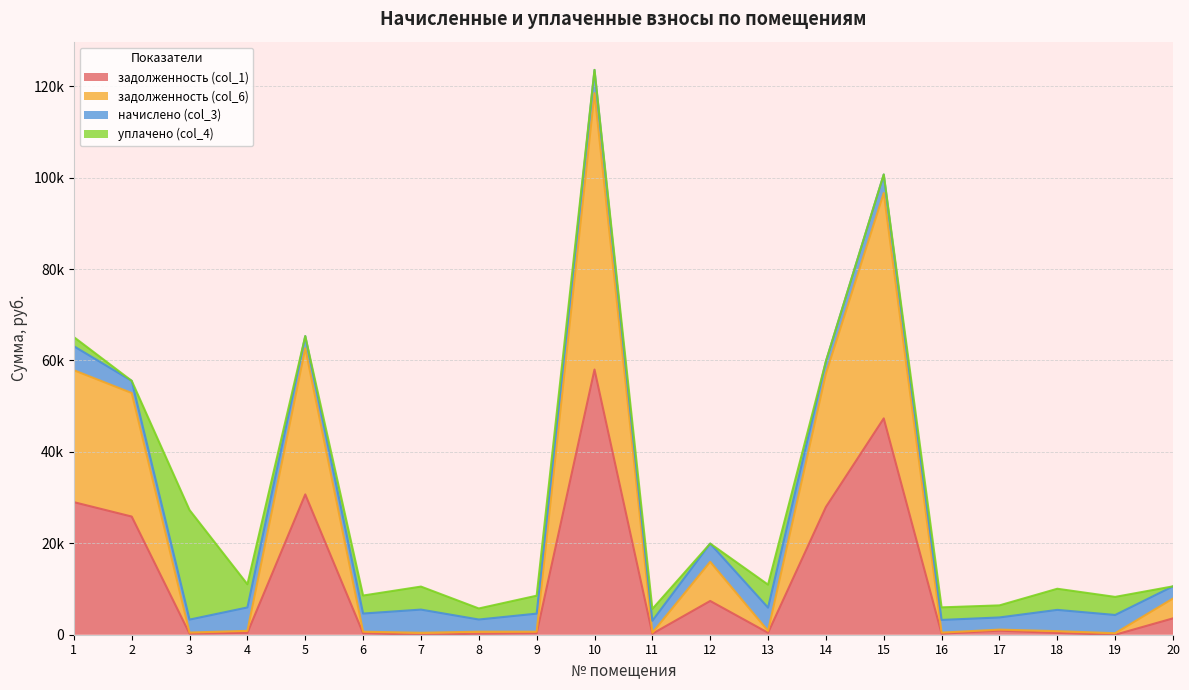

What are all the series names shown in the legend?

задолженность (col_1), задолженность (col_6), начислено (col_3), уплачено (col_4)